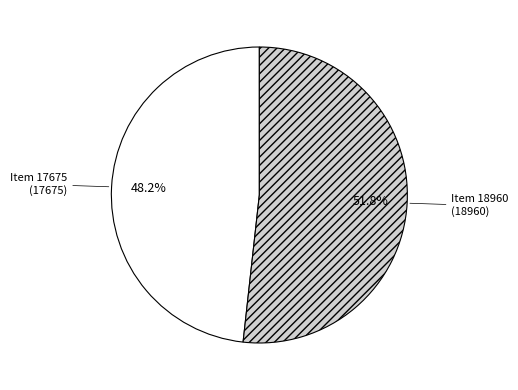

Is there a majority slice in this chart?

Yes